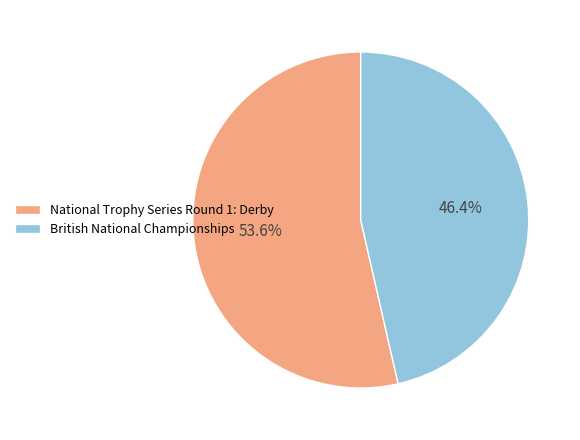

Combined, what portion of the pie is British National Championships and National Trophy Series Round 1: Derby?

100.0%